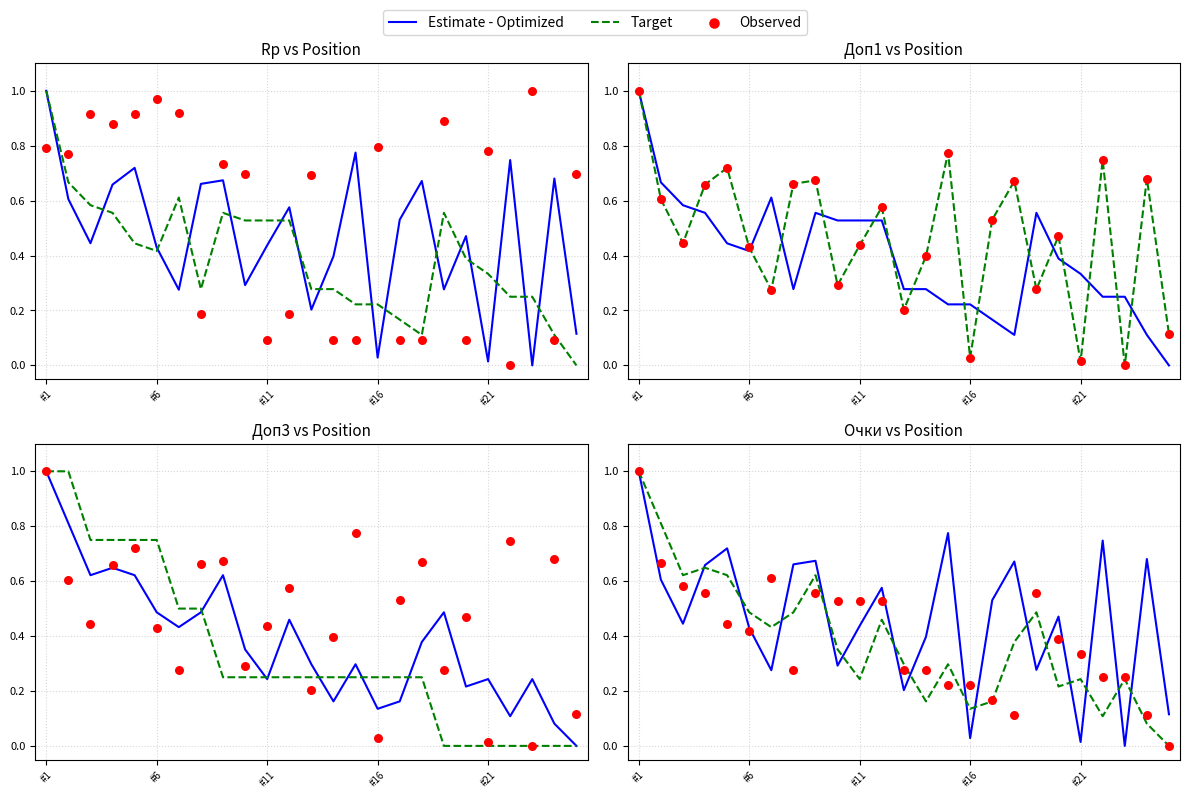

At how many categories does at least one series exceed 0?

25